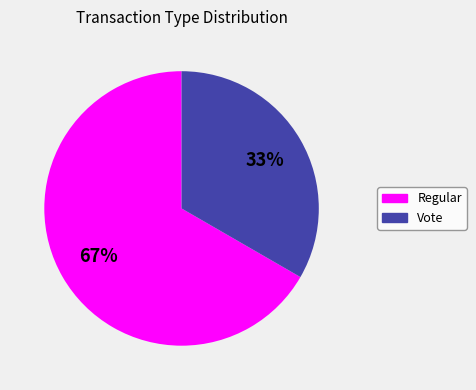

Rank the categories by value from highest to lowest.

Regular, Vote